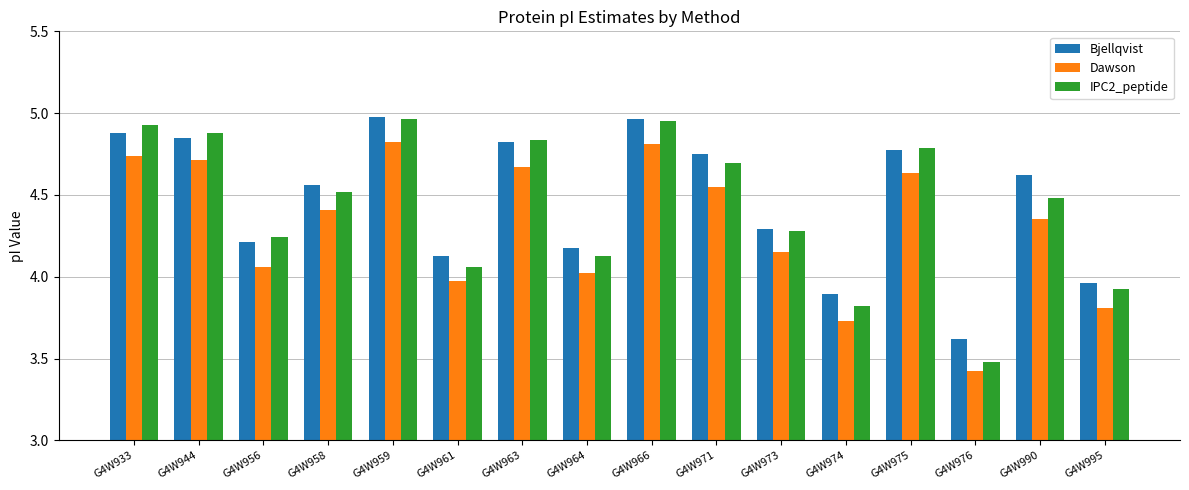

Which series has the largest total across all categories?

Bjellqvist